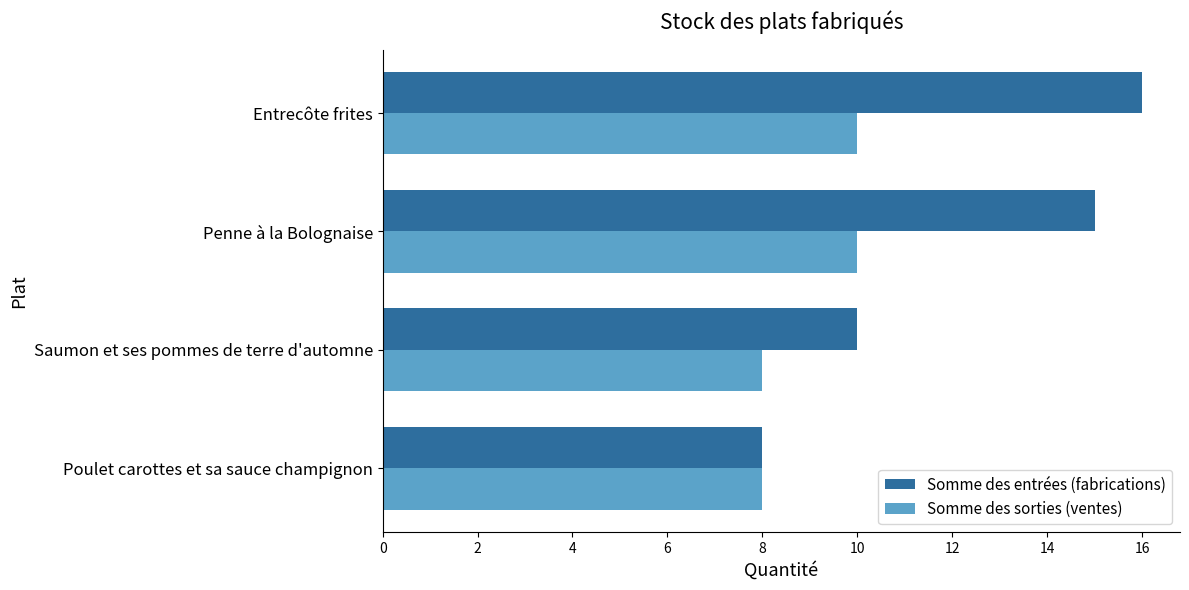

What is the maximum value shown in the chart?

16